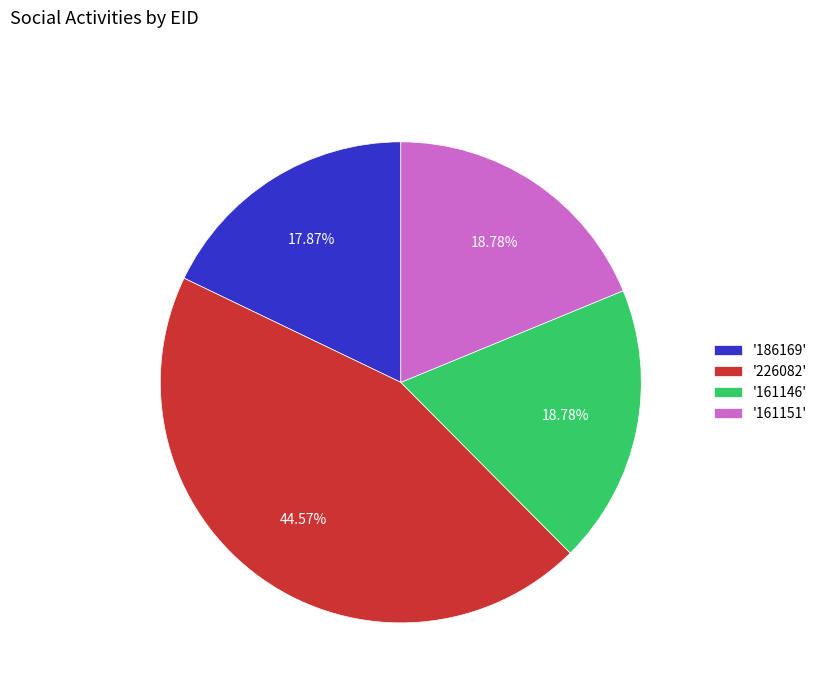

What is the largest slice in the pie chart?

'226082'